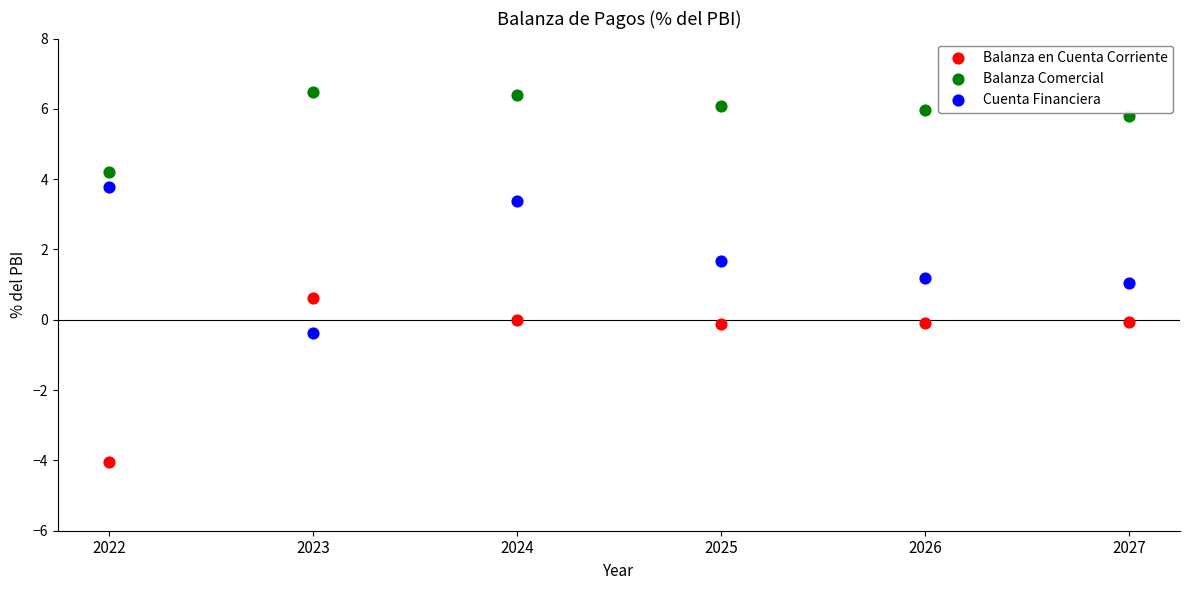

Which series has the largest Y range (max minus min)?

Balanza en Cuenta Corriente